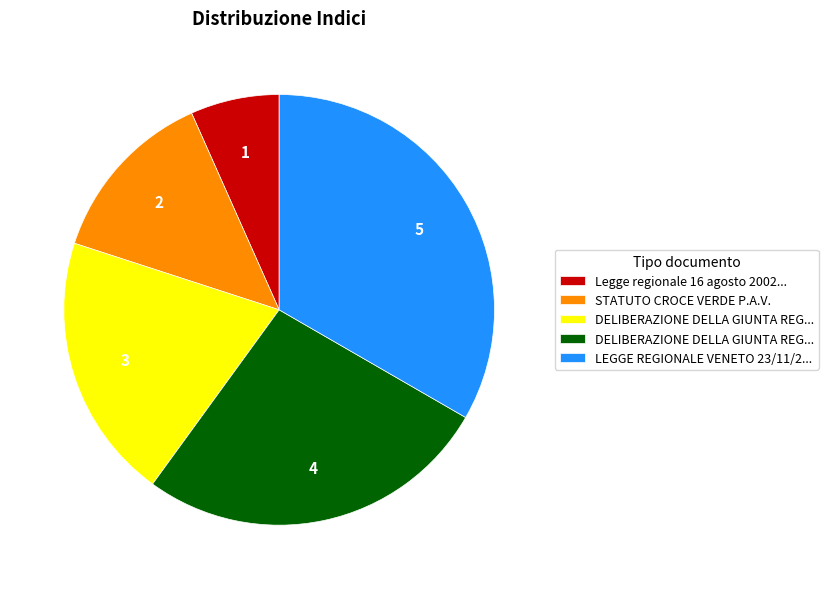

How many segments does this pie chart have?

5